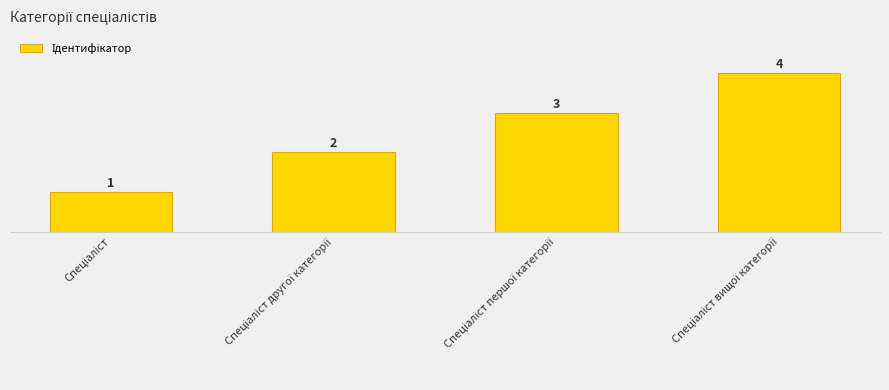

List the labels in order of value, largest first.

Спеціаліст вищої категорії, Спеціаліст першої категорії, Спеціаліст другої категорії, Спеціаліст